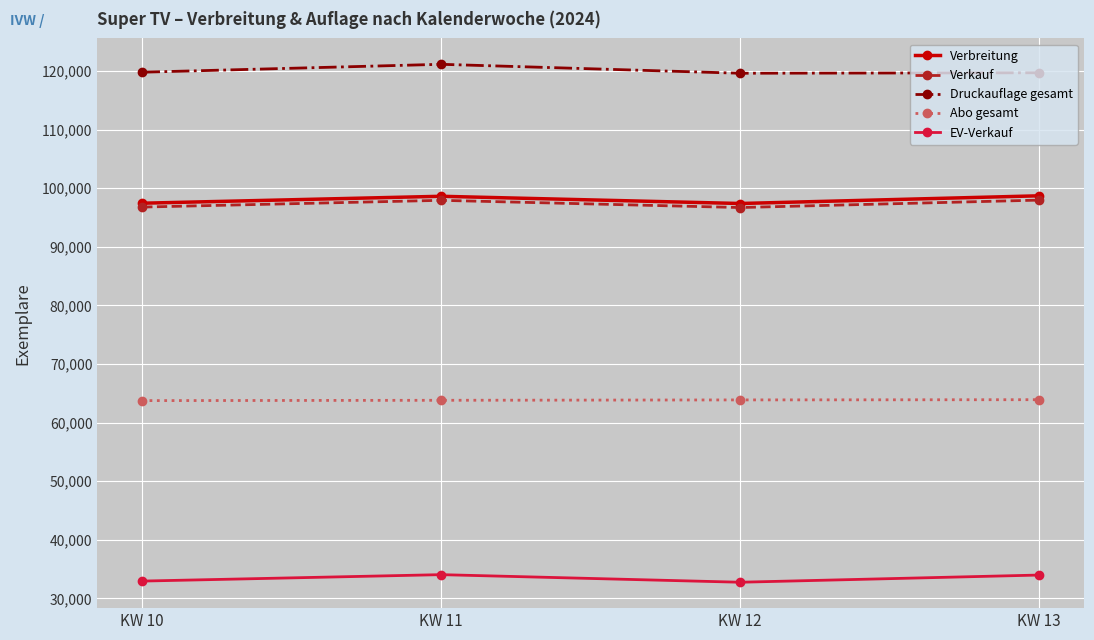

What are all the series names shown in the legend?

Verbreitung, Verkauf, Druckauflage gesamt, Abo gesamt, EV-Verkauf